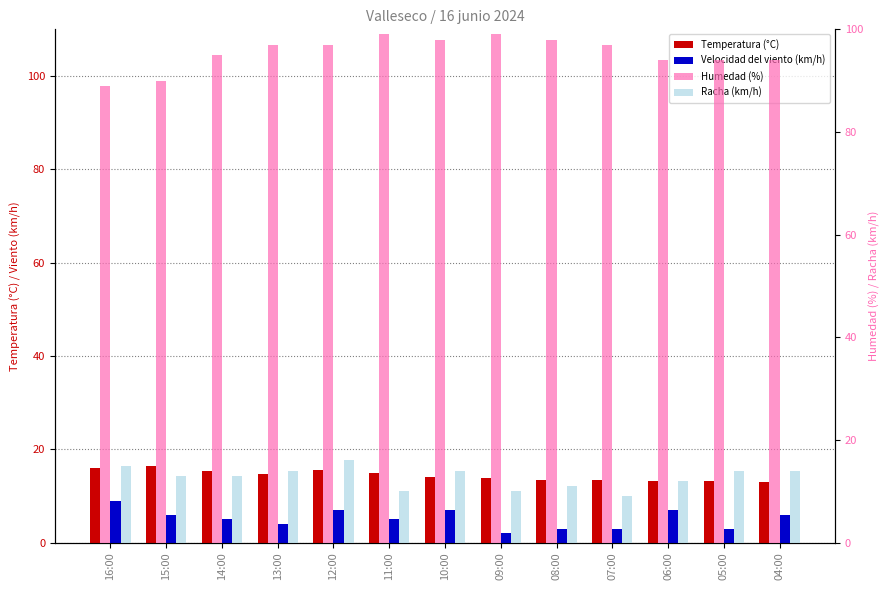

At which category is the sum across all series the highest?

12:00